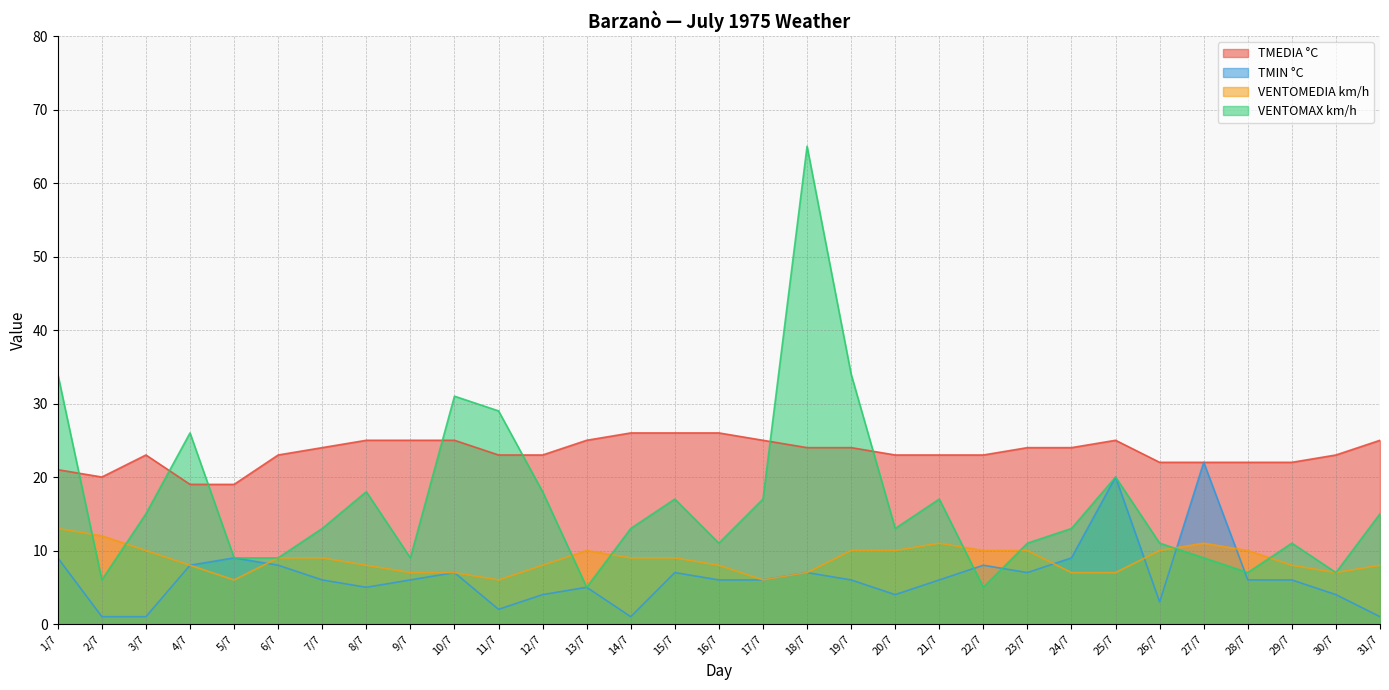

At which category does VENTOMEDIA km/h reach its first local valley?

5/7